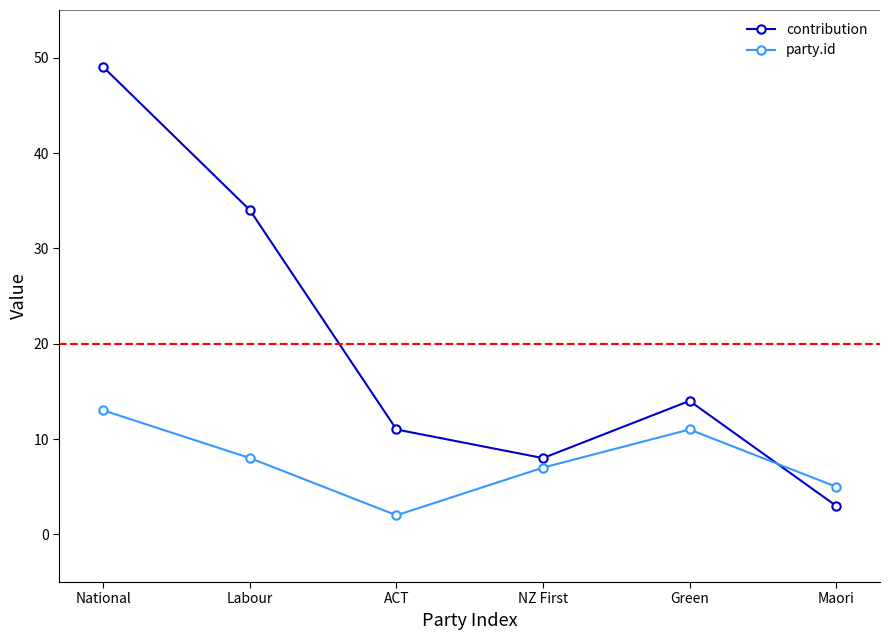

Reading left to right, what are all the values shown in this chart?

contribution: 49	34	11	8	14	3
party.id: 13	8	2	7	11	5